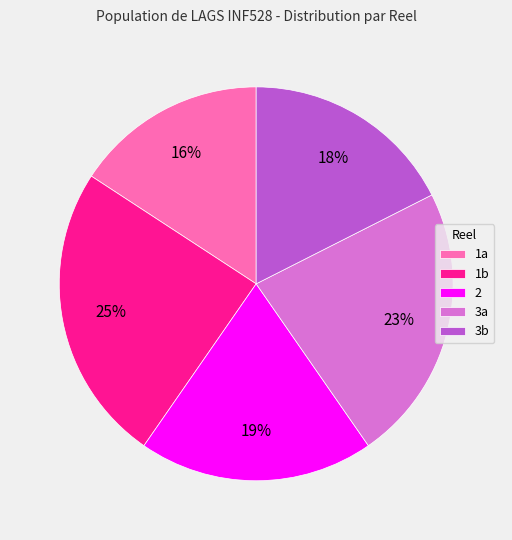

Approximately how many times larger is the value at 2 compared to 3b?

1.1